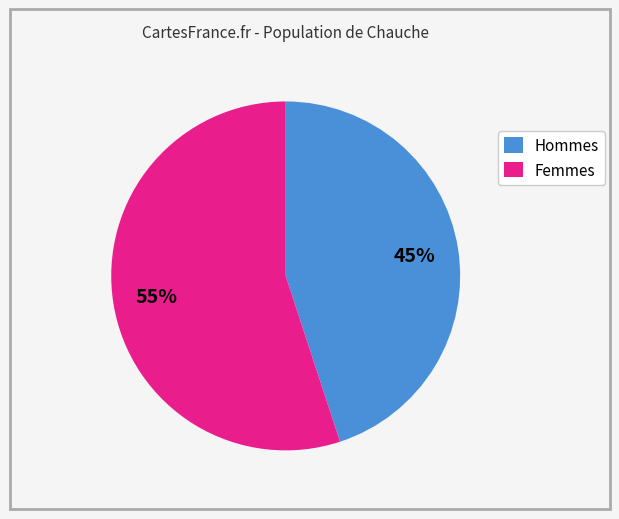

Approximately how many times larger is the value at Hommes compared to Femmes?

0.8